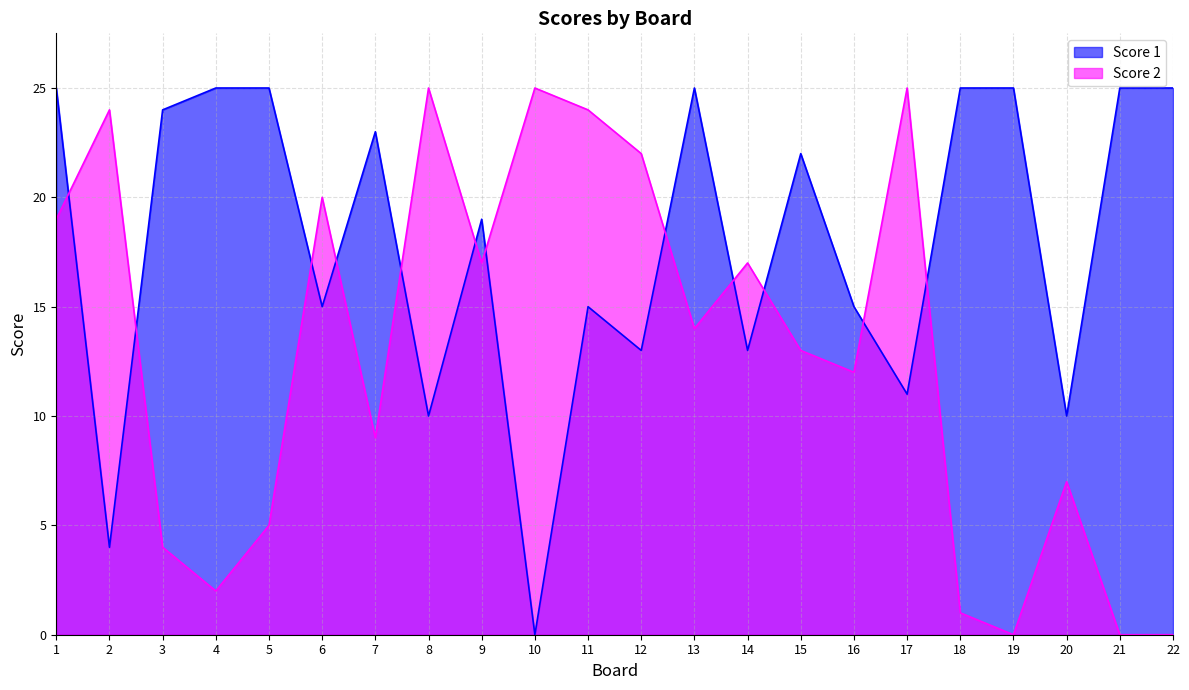

List the series in order of their peak value, highest first.

Score 1, Score 2